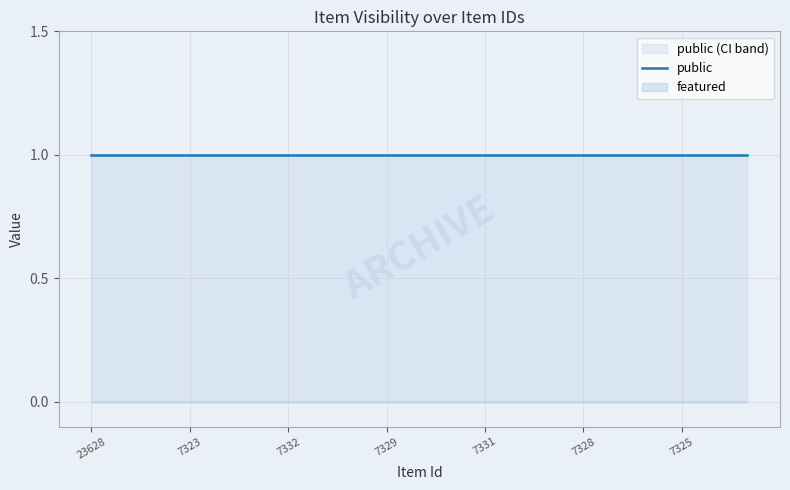

True or false: featured and public intersect in this chart.

False